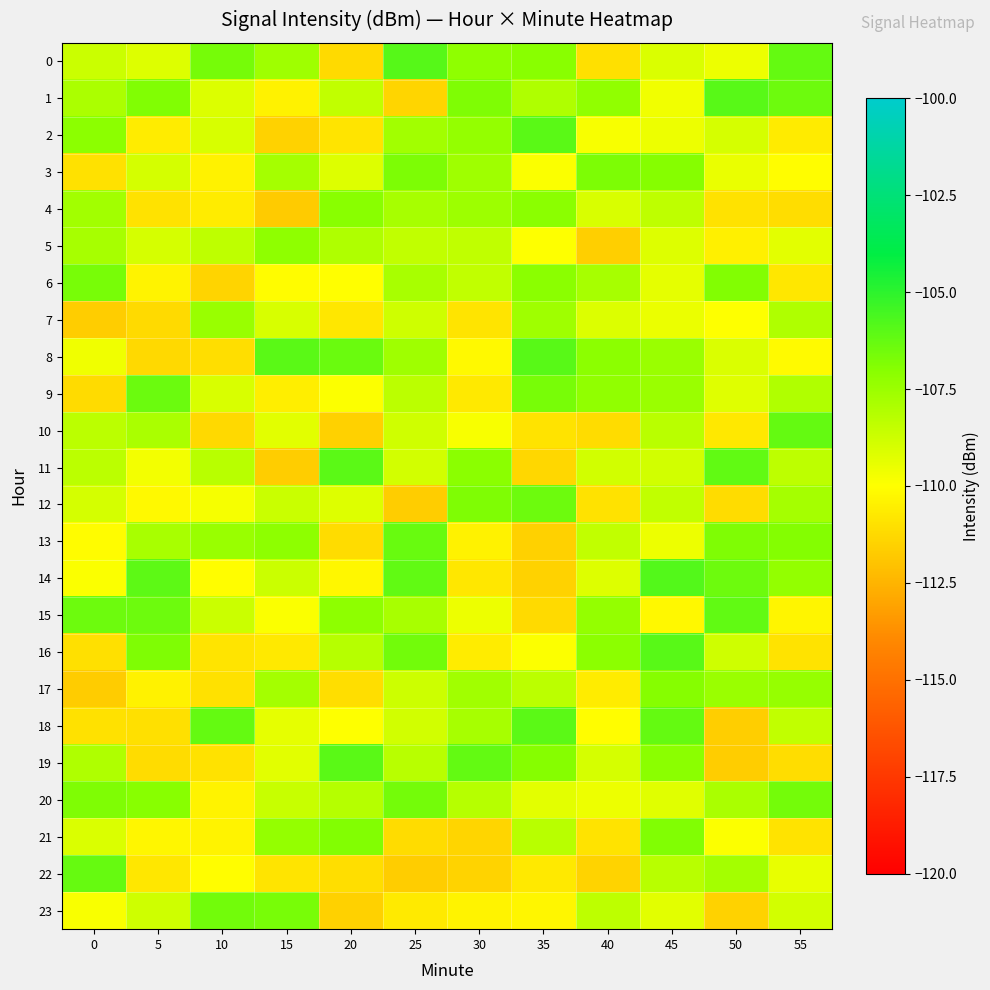

Which series changed the most between 20 and 55?

10